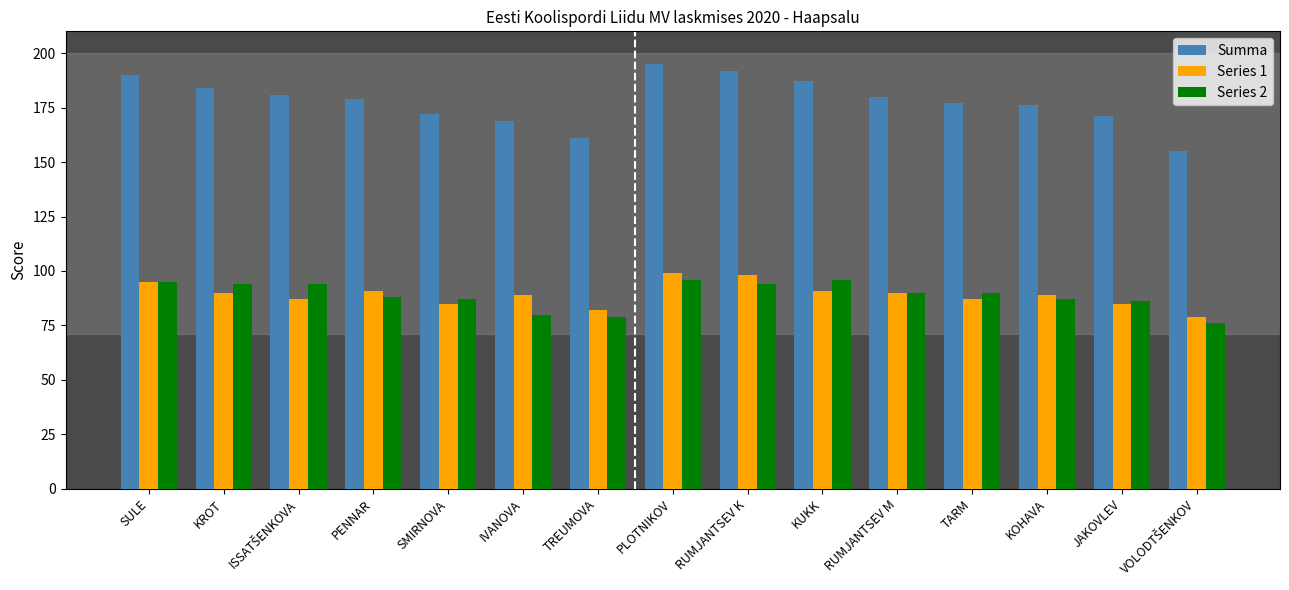

What is the difference between the Series 2 values at SULE and TARM?

5